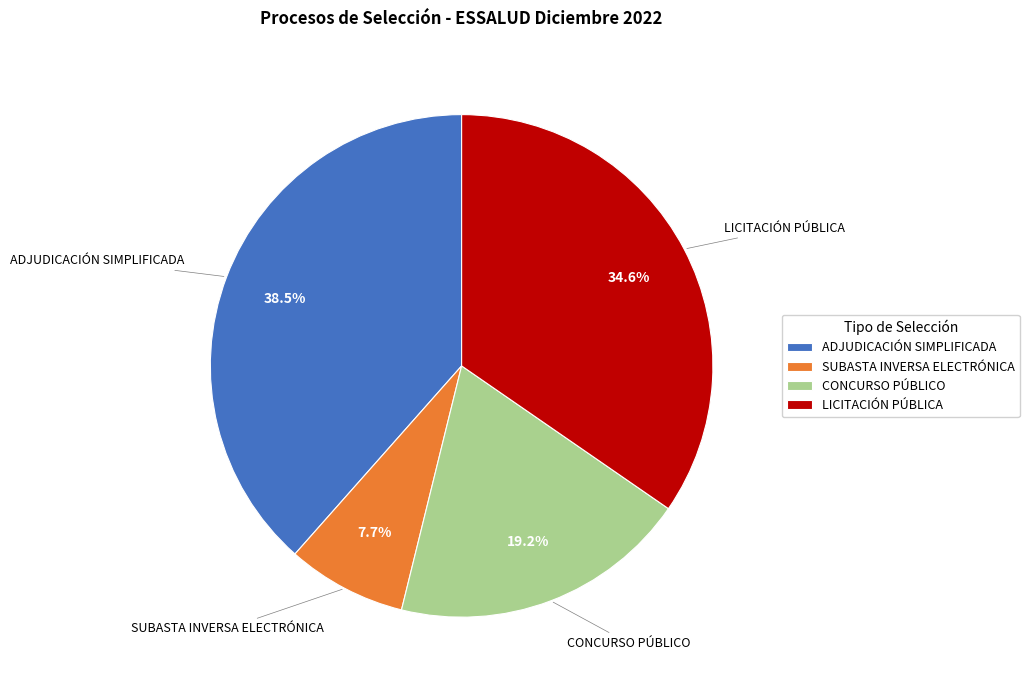

Is there a majority slice in this chart?

No